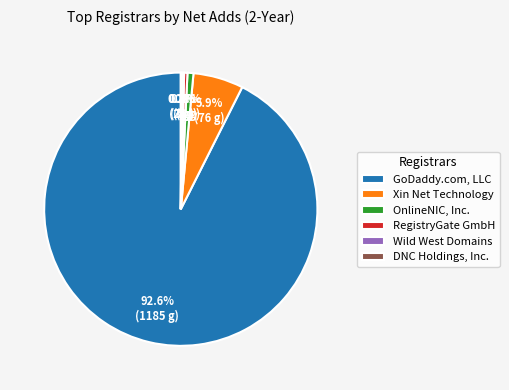

The Xin Net Technology slice represents 1% of the pie. True or false?

False